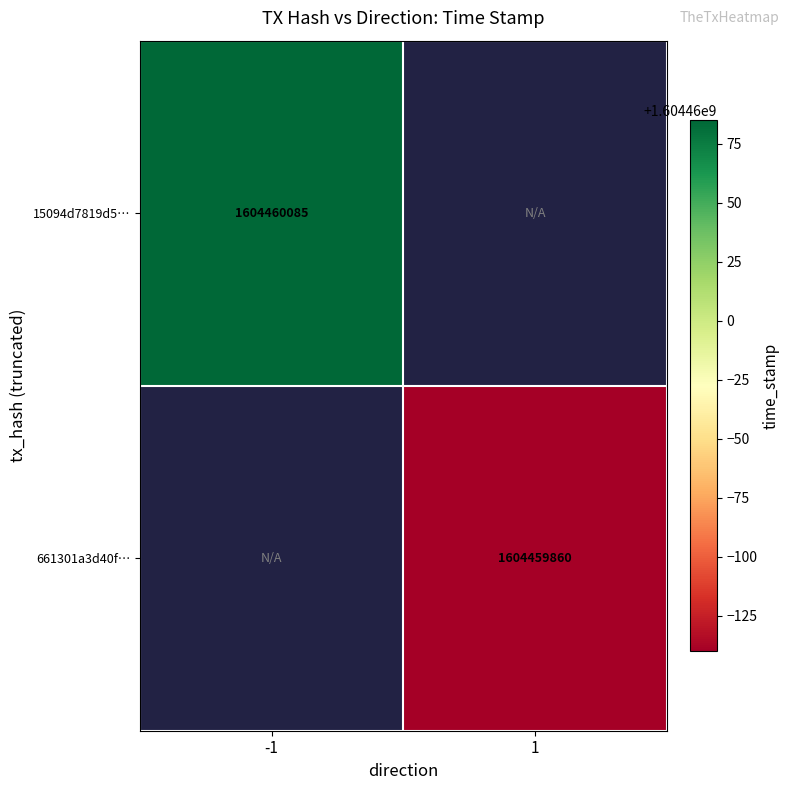

Which series has the widest spread of values?

15094d7819d5080c4c2c48c39084a14cec14bb4